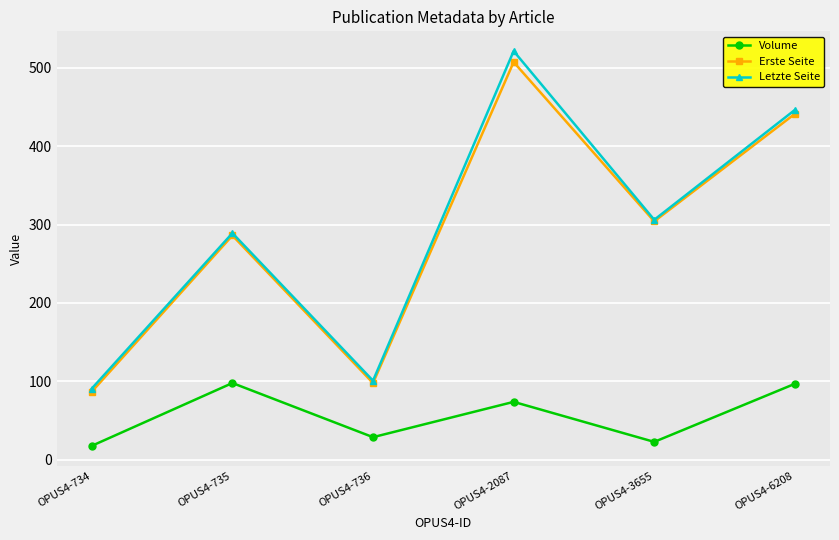

What is the average value of the Letzte Seite series?

292